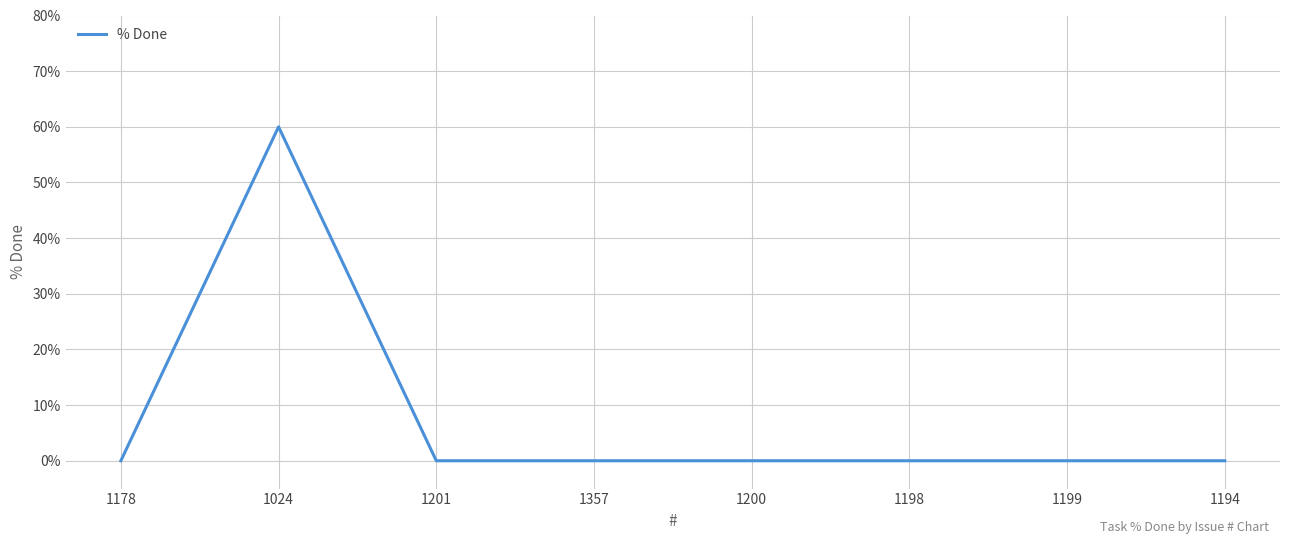

Between 1201 and 1024, which is larger?

1024